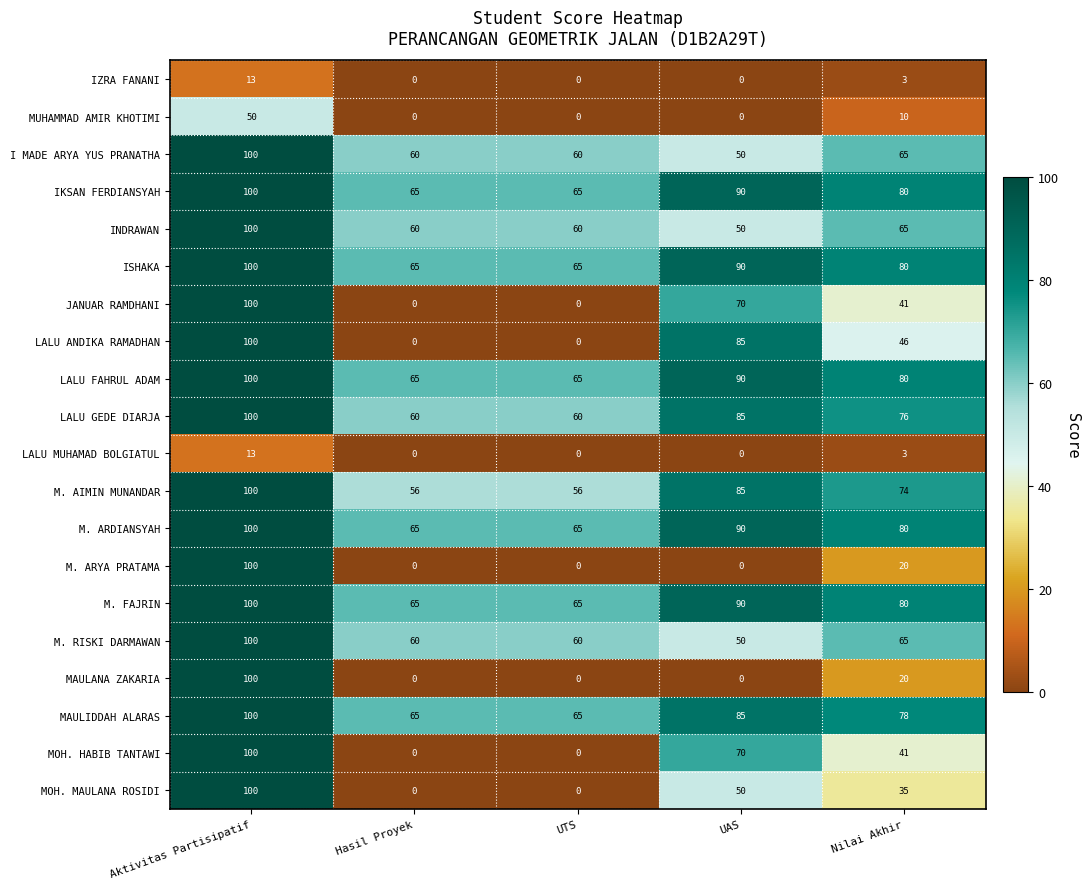

Which label corresponds to the largest value in the chart?

Aktivitas Partisipatif